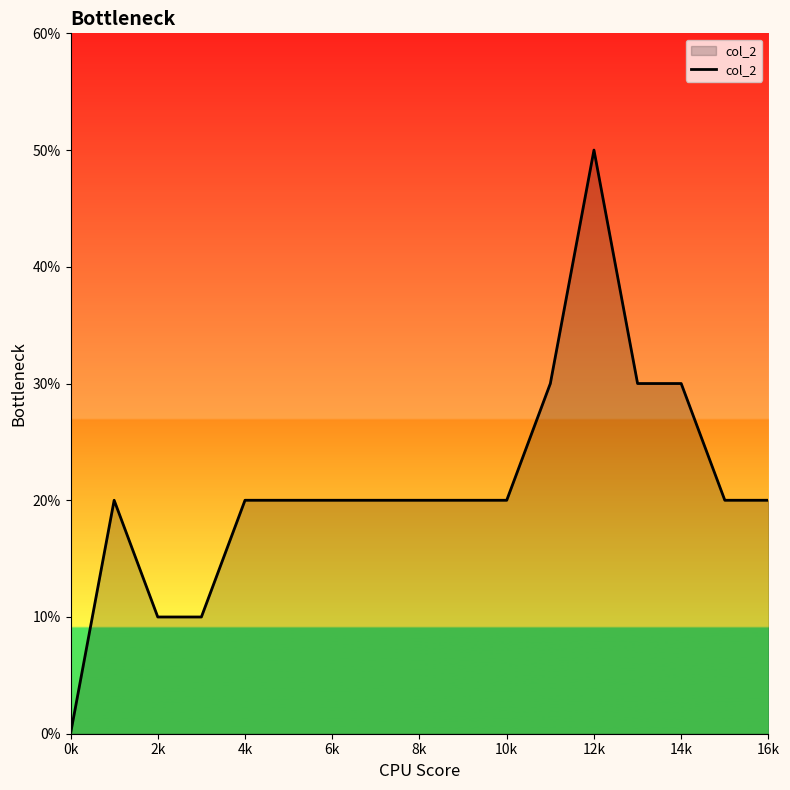

Is this an area chart (filled region under the line)?

Yes